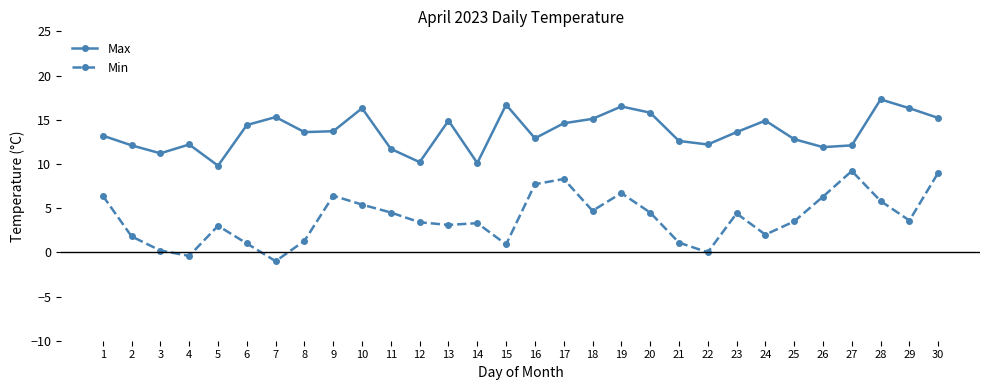

What is the difference between the Max values at 8 and 21?

1.0